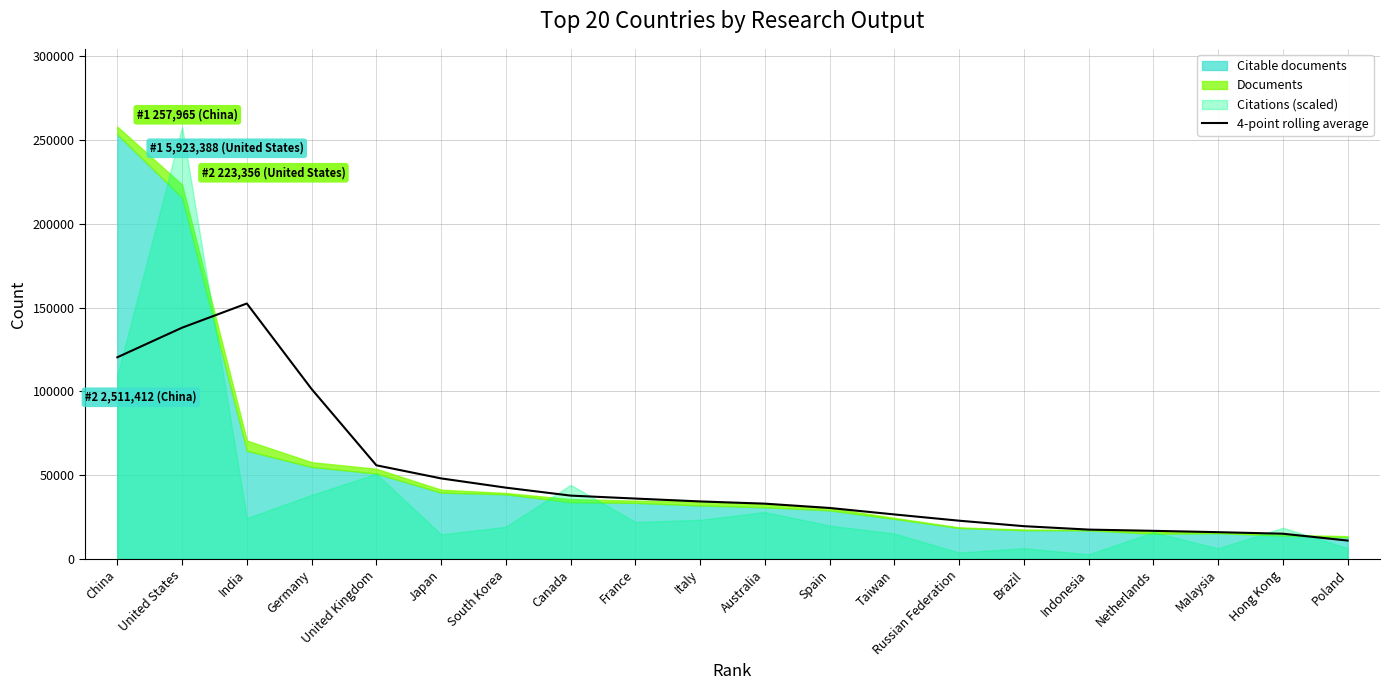

Which category has the highest value in the 4-point rolling average series?

India